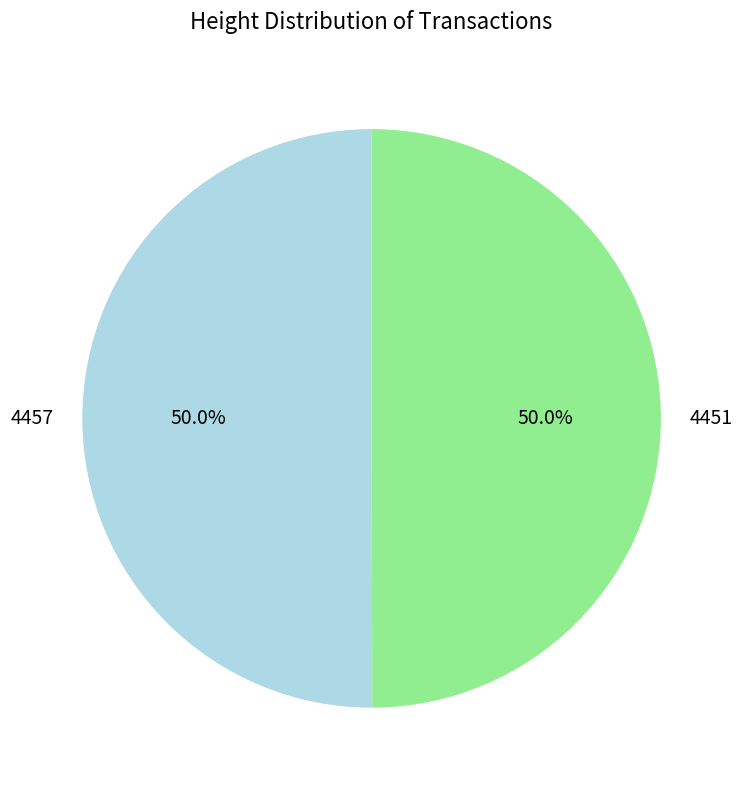

Do 4457 and 4451 together represent more than half of the pie?

Yes